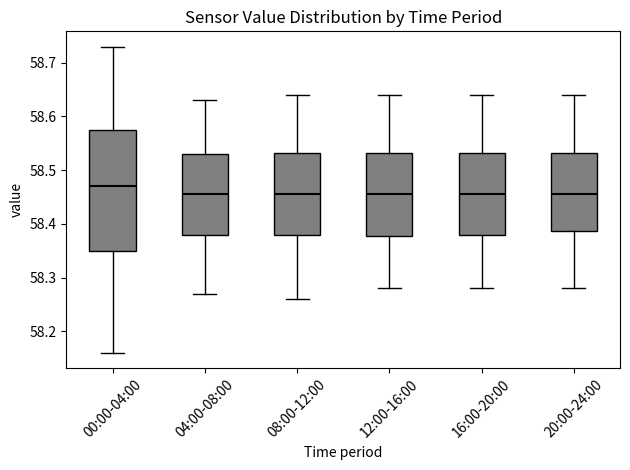

Which box is the tallest, from its lower edge to its upper edge?

00:00-04:00